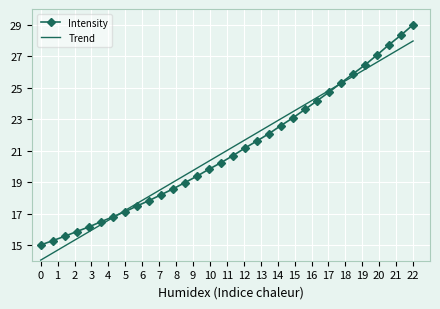

Rank the series by their maximum value, from highest to lowest.

Intensity, Trend